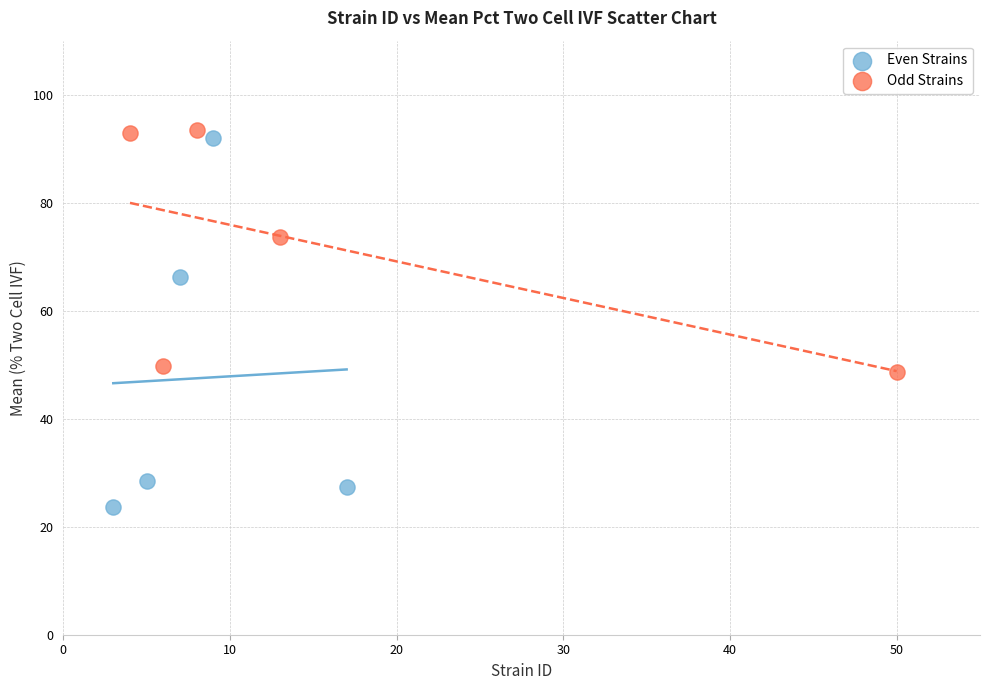

Which series contains the lowest Y value?

Even Strains